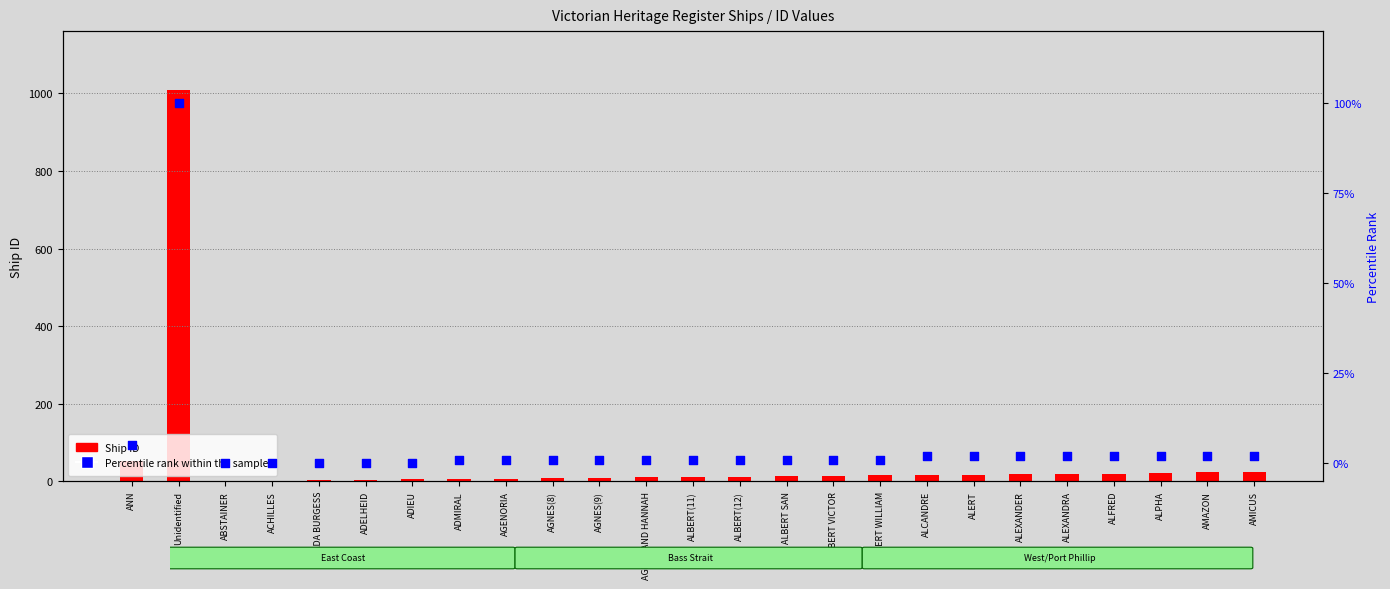

At how many categories does at least one series exceed 406?

1